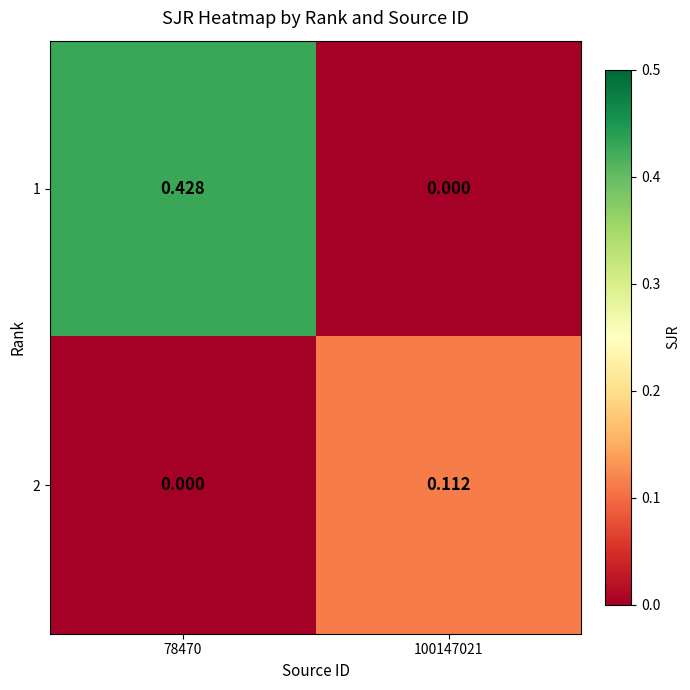

Is the value of 2 at 78470 greater than the value of 1 at 78470?

No